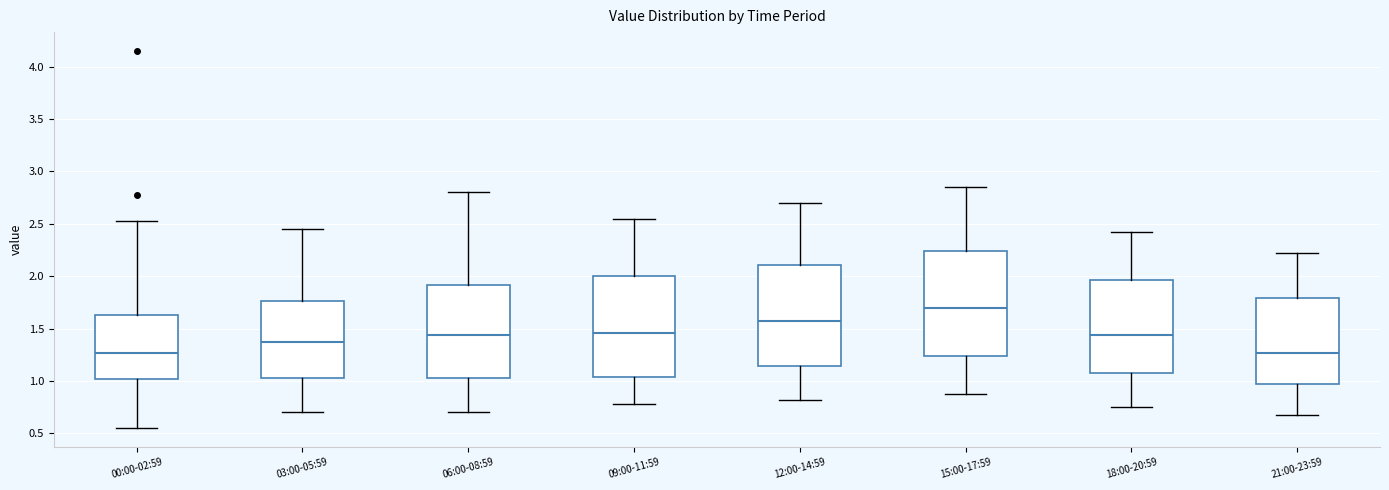

Reading left to right, read every box against the y-axis: the position of its median line, the range the box covers, and the ends of its whiskers. The values are not printed on the chart, so give them approximately, as read against the axis.

00:00-02:59: median 1.25, box 1.00 to 1.65, whiskers 0.55 to 2.55
03:00-05:59: median 1.40, box 1.05 to 1.75, whiskers 0.70 to 2.45
06:00-08:59: median 1.45, box 1.05 to 1.90, whiskers 0.70 to 2.80
09:00-11:59: median 1.45, box 1.05 to 2.00, whiskers 0.80 to 2.55
12:00-14:59: median 1.55, box 1.15 to 2.10, whiskers 0.80 to 2.70
15:00-17:59: median 1.70, box 1.25 to 2.25, whiskers 0.90 to 2.85
18:00-20:59: median 1.45, box 1.05 to 1.95, whiskers 0.75 to 2.40
21:00-23:59: median 1.25, box 0.95 to 1.80, whiskers 0.70 to 2.20